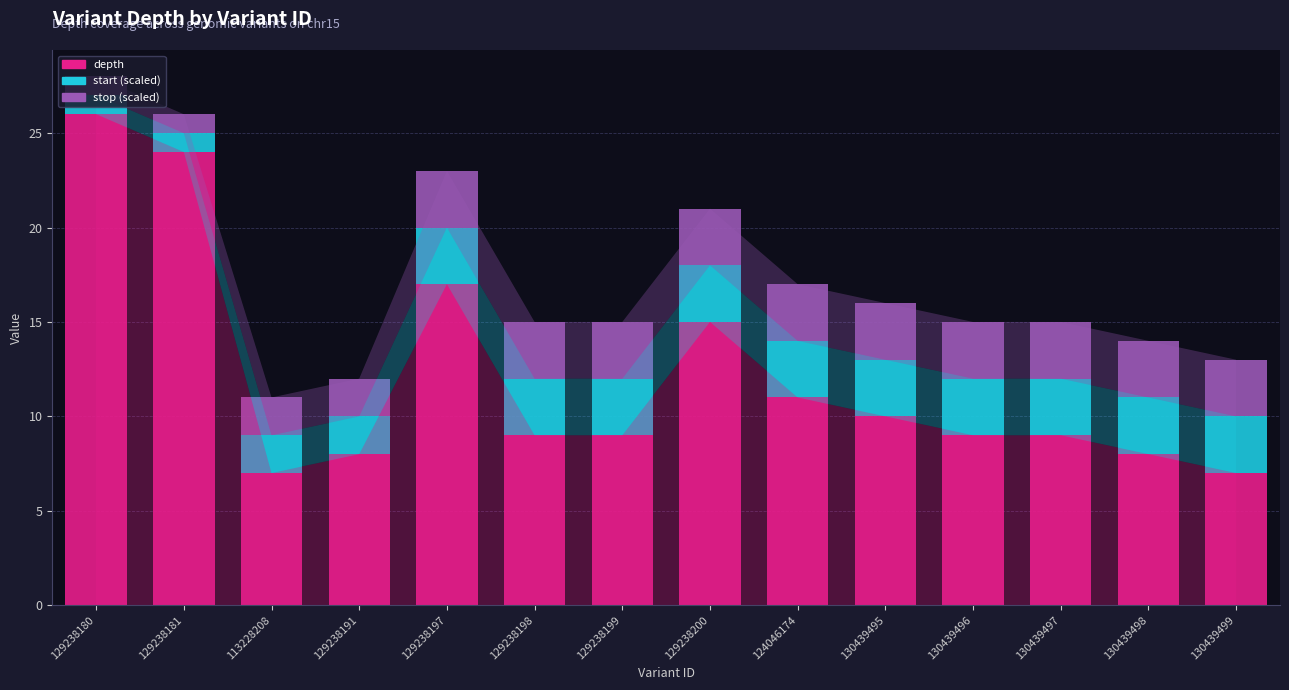

What is the sum of the depth values at 129238198 and 129238197?

26